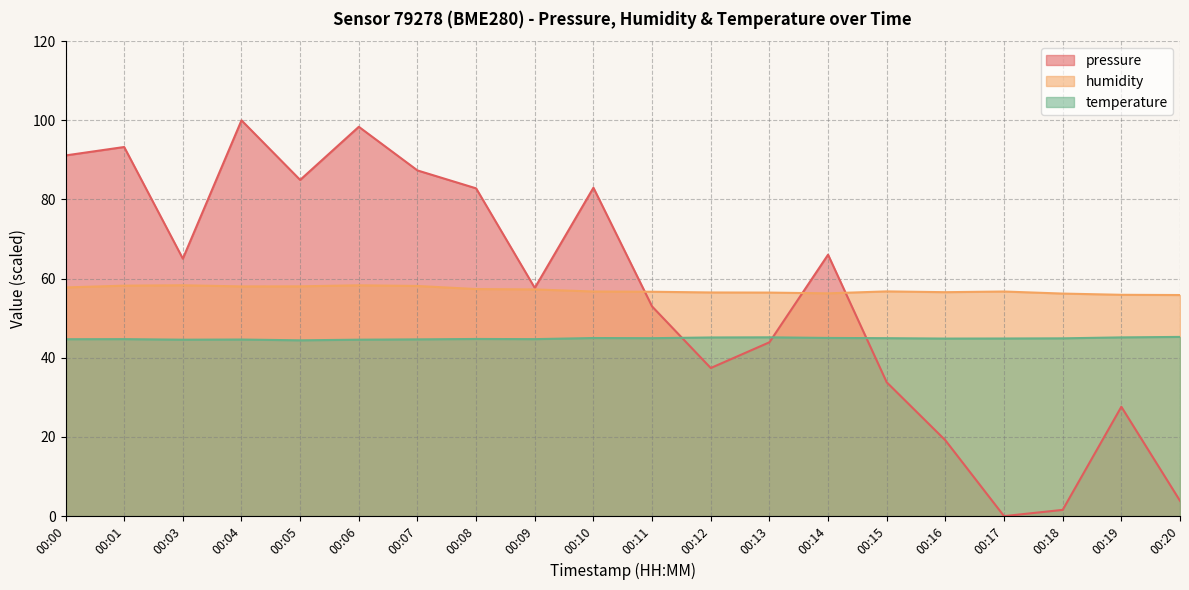

What is the sum of all humidity values?

1142.4